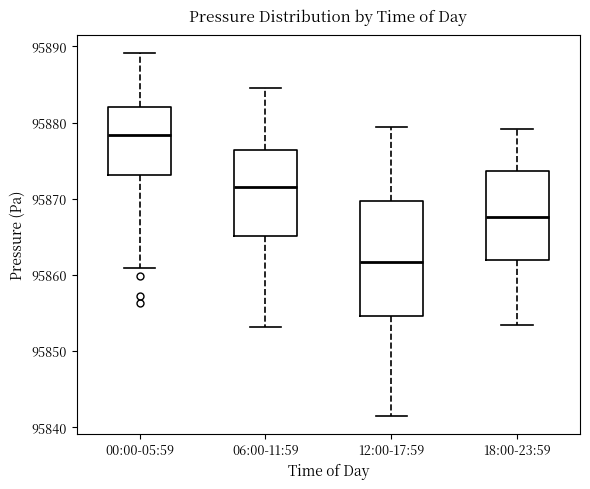

Where does the upper whisker of the box for 12:00-17:59 end on the y-axis? The values are not printed on the chart, so give them approximately, as read against the axis.

95879